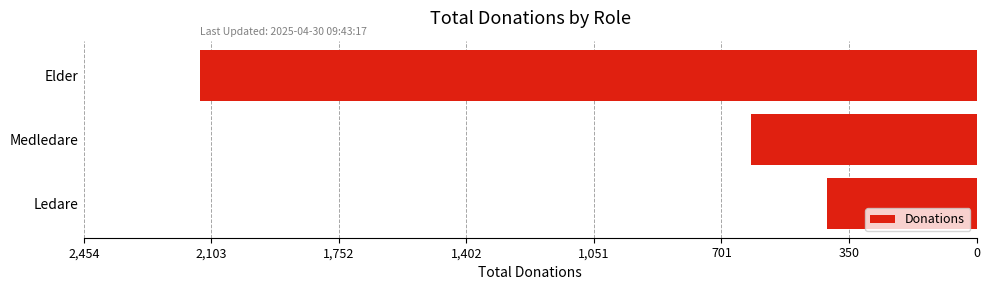

Are the bars horizontal?

Yes